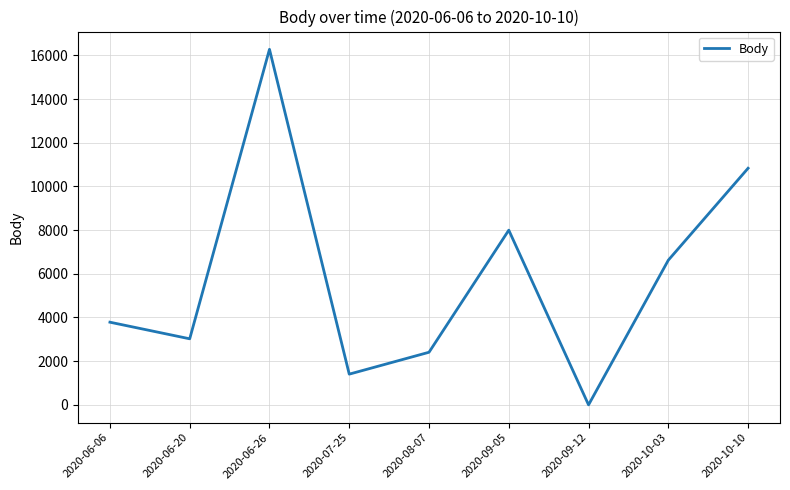

What is the greatest value displayed?

16275